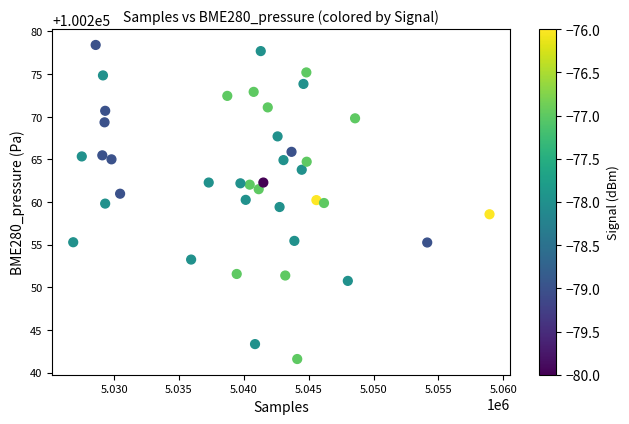

What is the range of X values (max minus min)?

32098.0